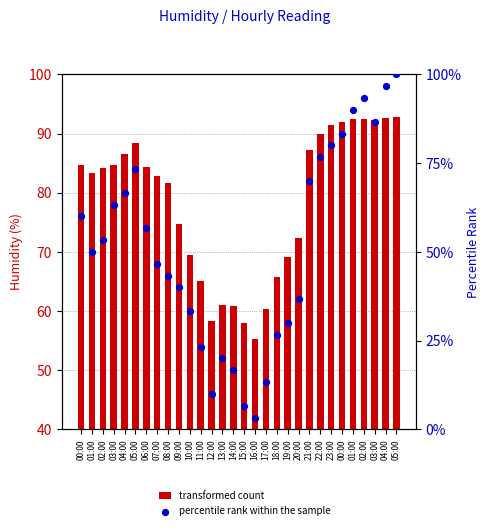

At which category is the sum across all series the highest?

05:00